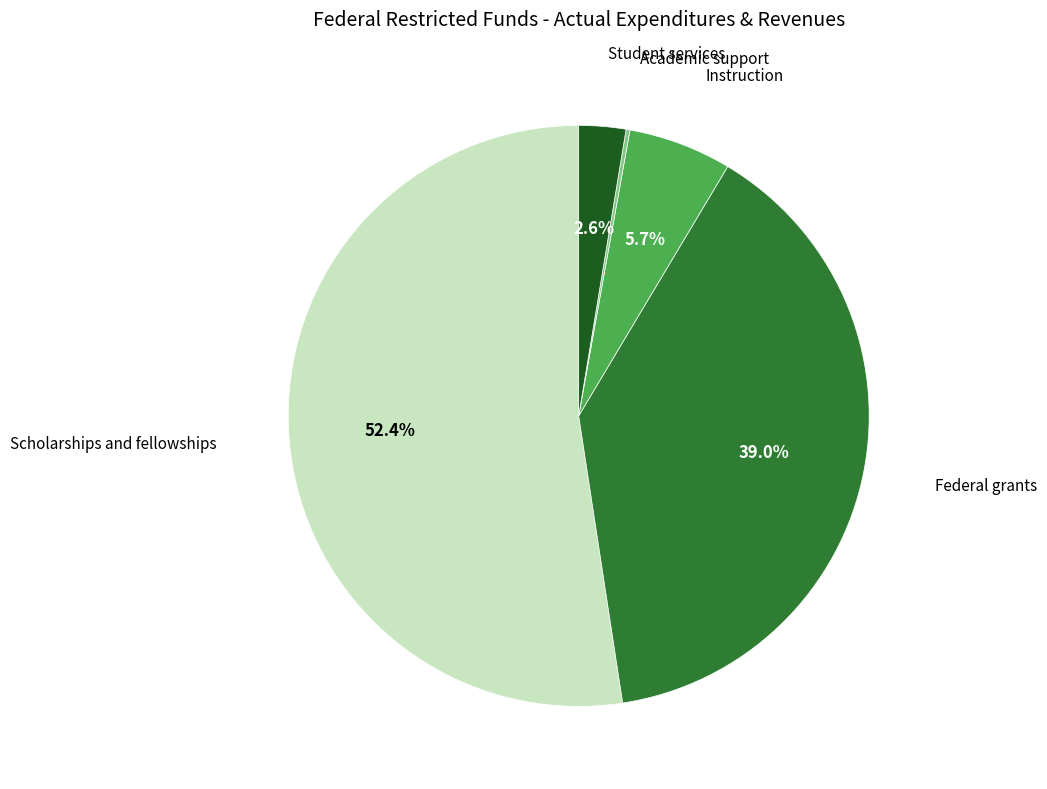

Does any single category account for the majority?

Yes